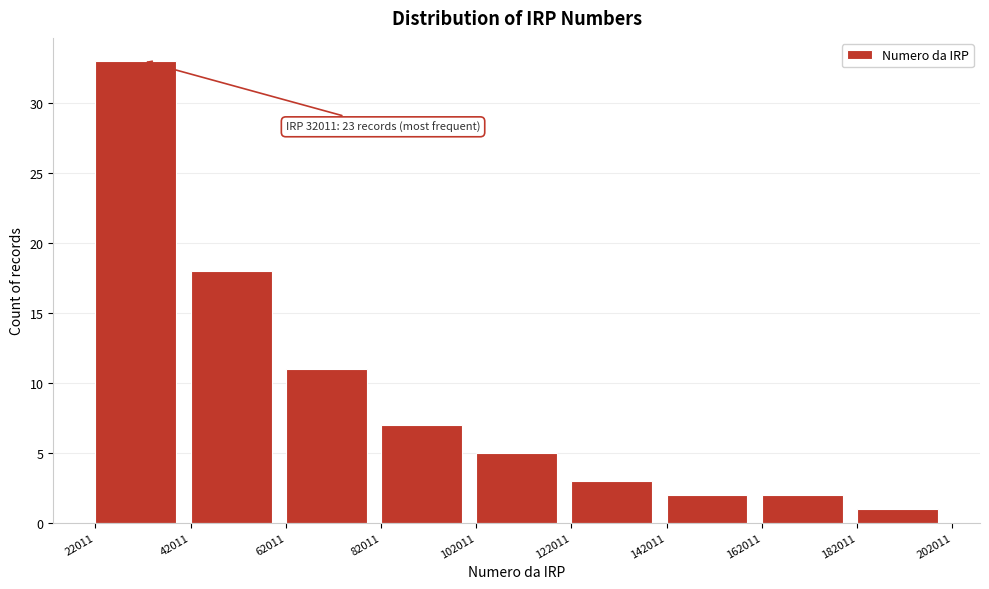

Over which range of the x-axis is the bar tallest?

22011 to 42011